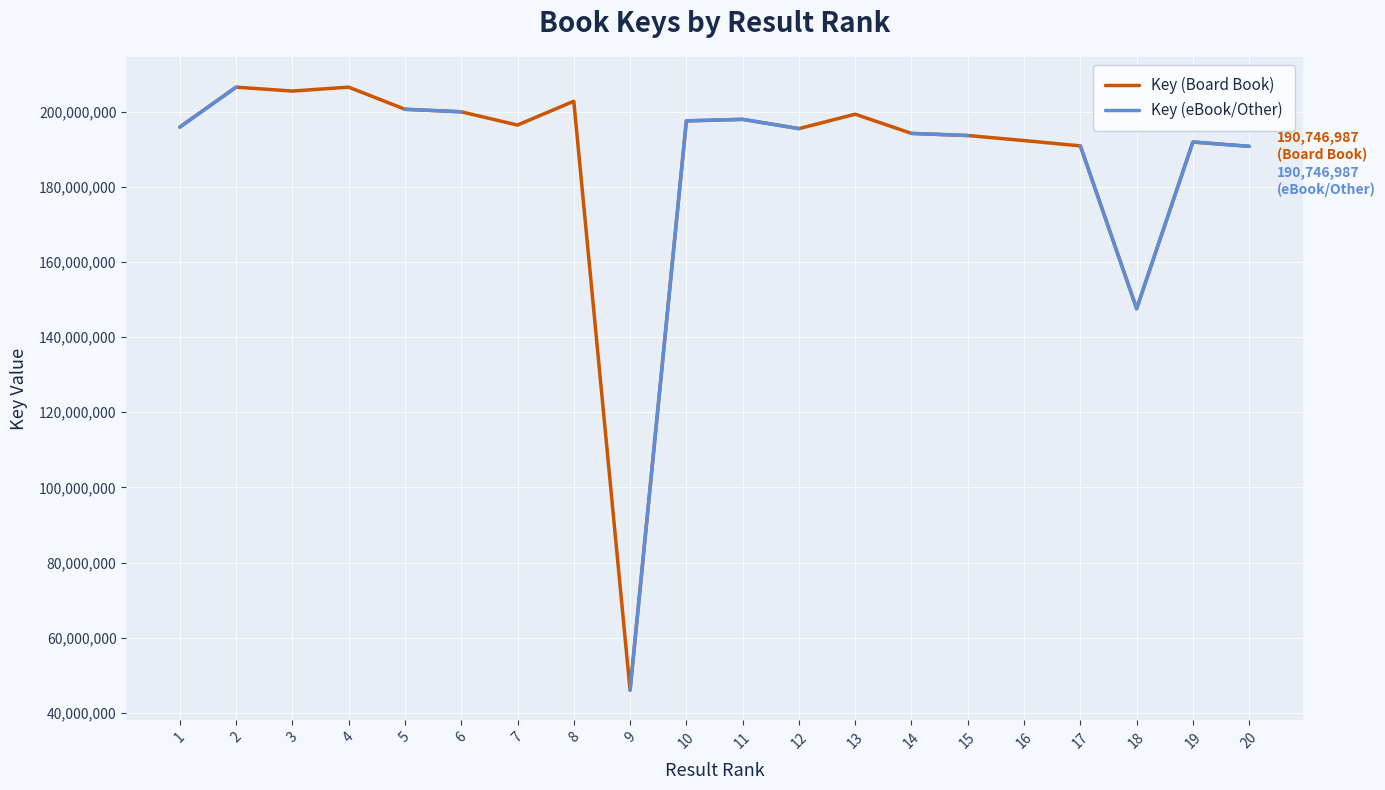

What are all the series names shown in the legend?

Key (Board Book), Key (eBook/Other)